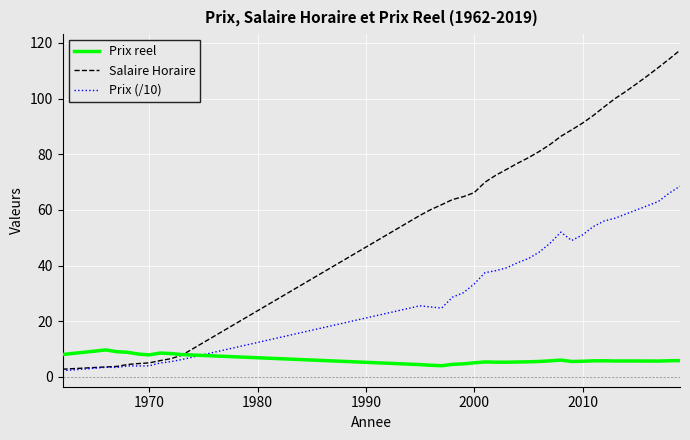

What are all the series names shown in the legend?

Prix reel, Salaire Horaire, Prix (/10)